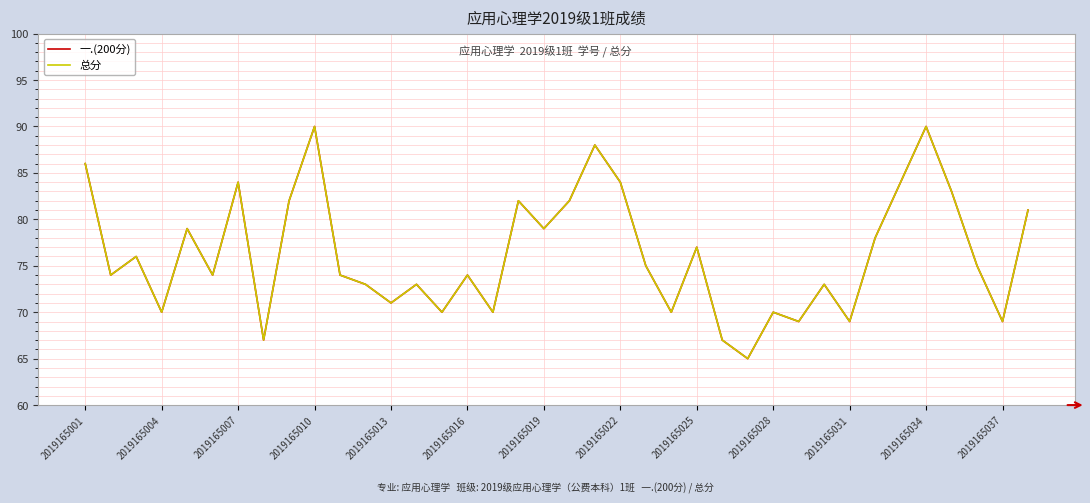

Is this an area chart (filled region under the line)?

No